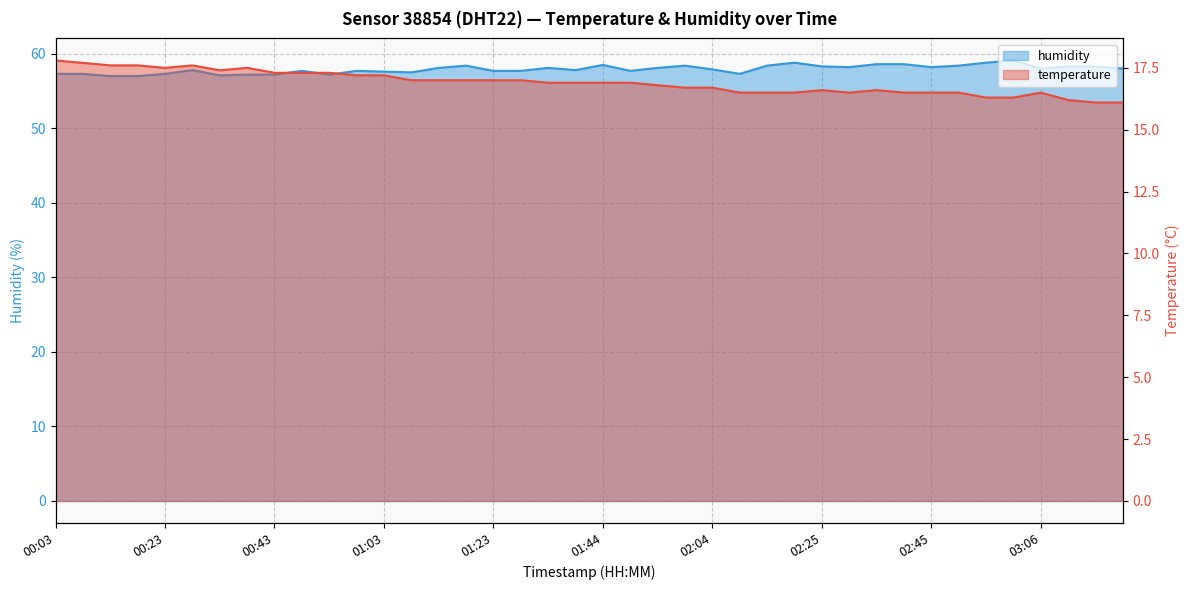

What is the approximate value of temperature at 02:30?

16.5